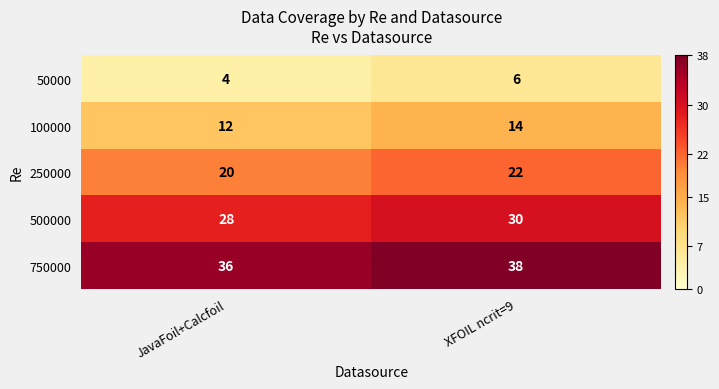

What is the maximum value shown in the chart?

38